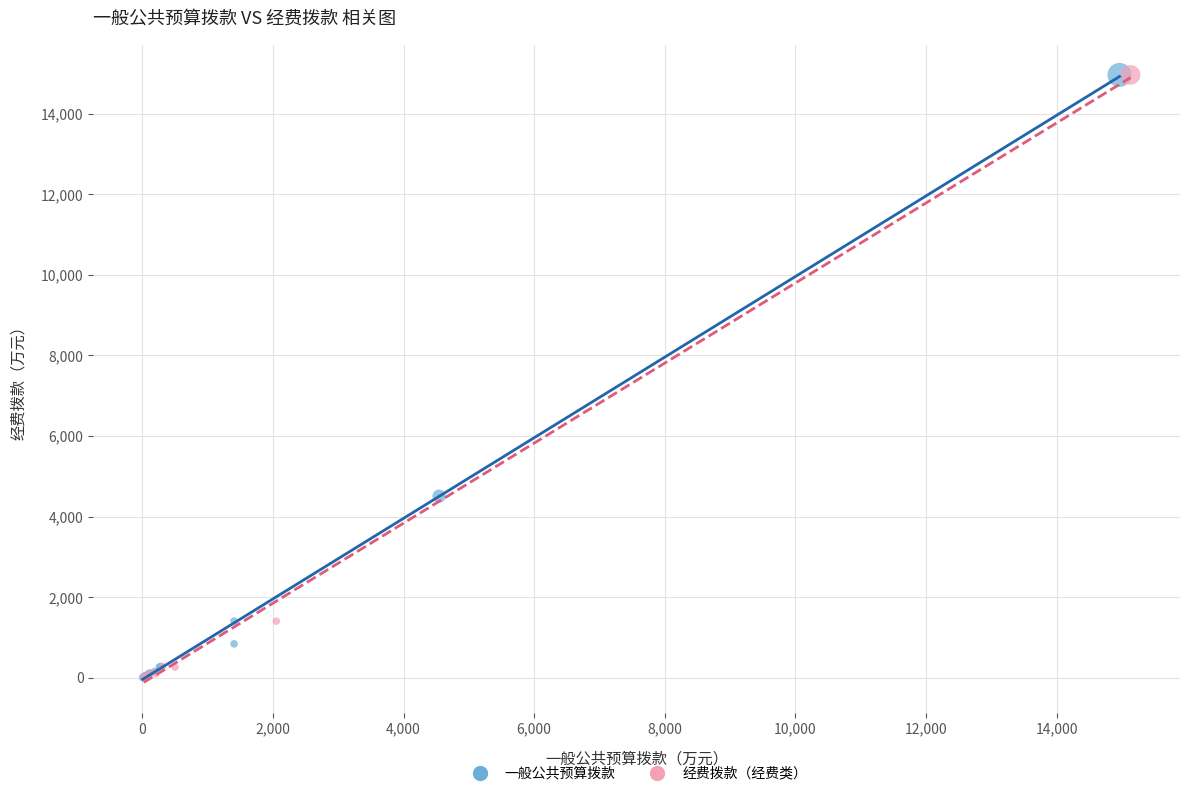

Which series has the widest spread of Y values?

一般公共预算拨款